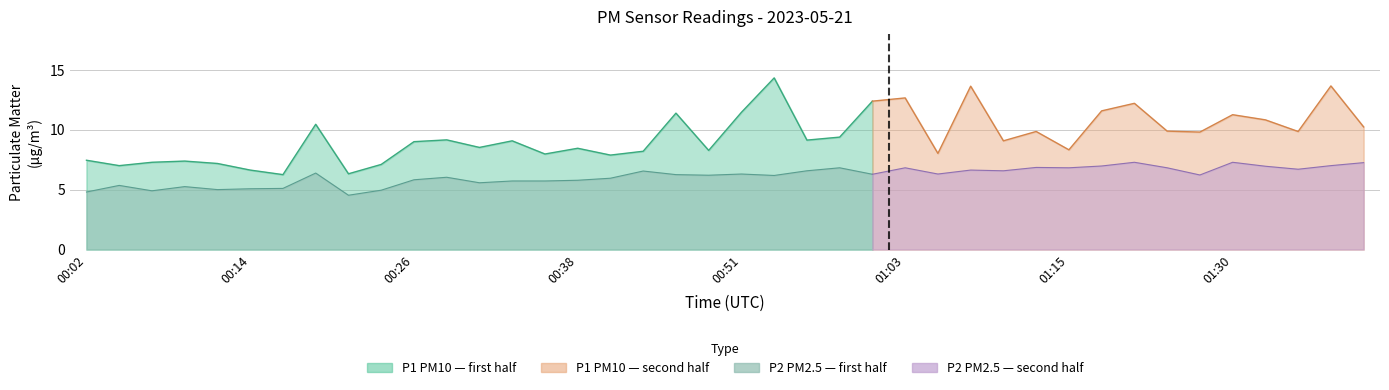

Reading right to left, extract all data points from this chart.

P1: 10.2	13.7	9.8	10.8	11.2	9.8	9.9	12.2	11.6	8.3	9.8	9.1	13.6	8.0	12.7	12.4	9.4	9.1	14.3	11.4	8.3	11.4	8.2	7.9	8.4	8.0	9.1	8.5	9.2	9.0	7.1	6.3	10.4	6.2	6.6	7.2	7.4	7.3	7.0	7.5
P2: 7.2	7.0	6.7	7.0	7.3	6.2	6.8	7.3	7.0	6.8	6.8	6.6	6.6	6.3	6.8	6.3	6.8	6.6	6.2	6.3	6.2	6.2	6.5	6.0	5.8	5.7	5.7	5.6	6.0	5.8	5.0	4.5	6.4	5.1	5.1	5.0	5.2	4.9	5.3	4.8